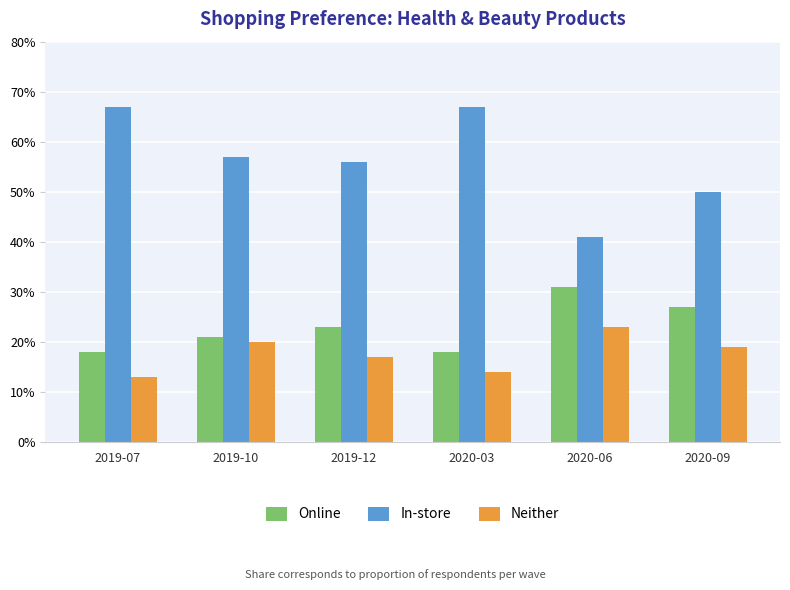

What is the maximum value shown in the chart?

0.7